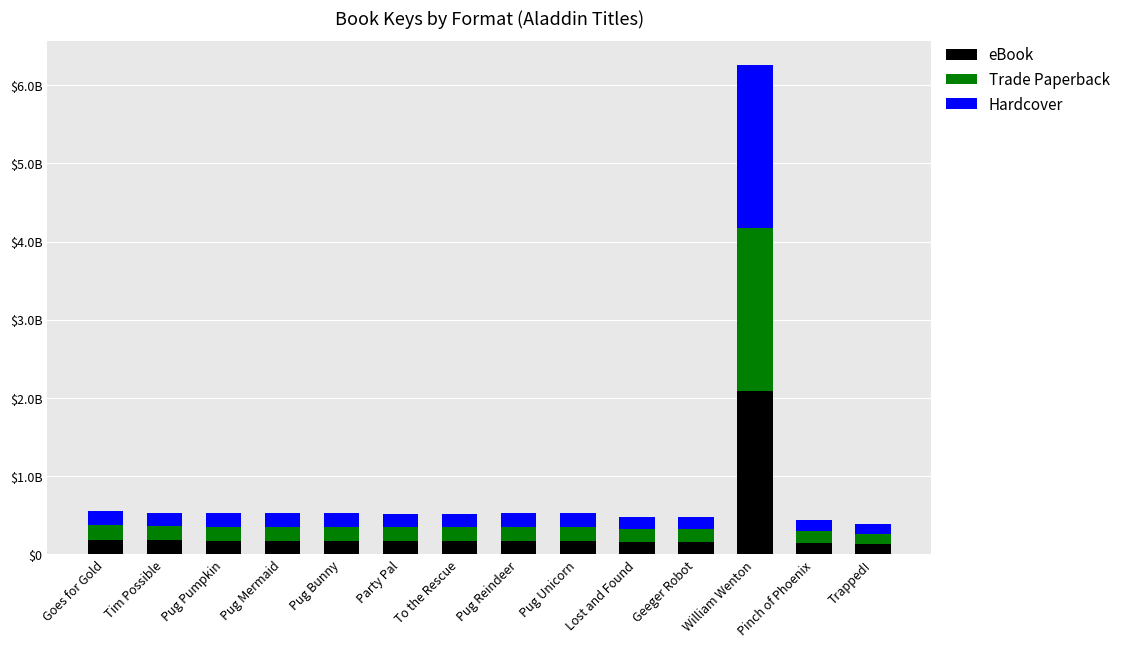

What are all the series names shown in the legend?

eBook, Trade Paperback, Hardcover